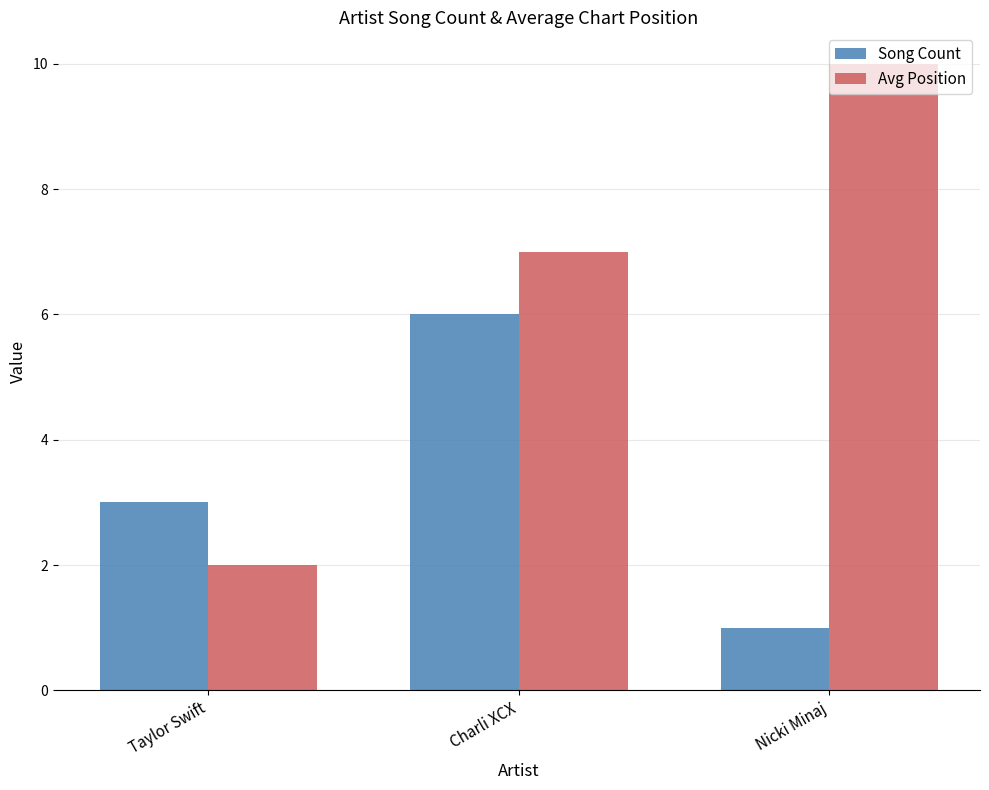

What is the average value of the Avg Position series?

6